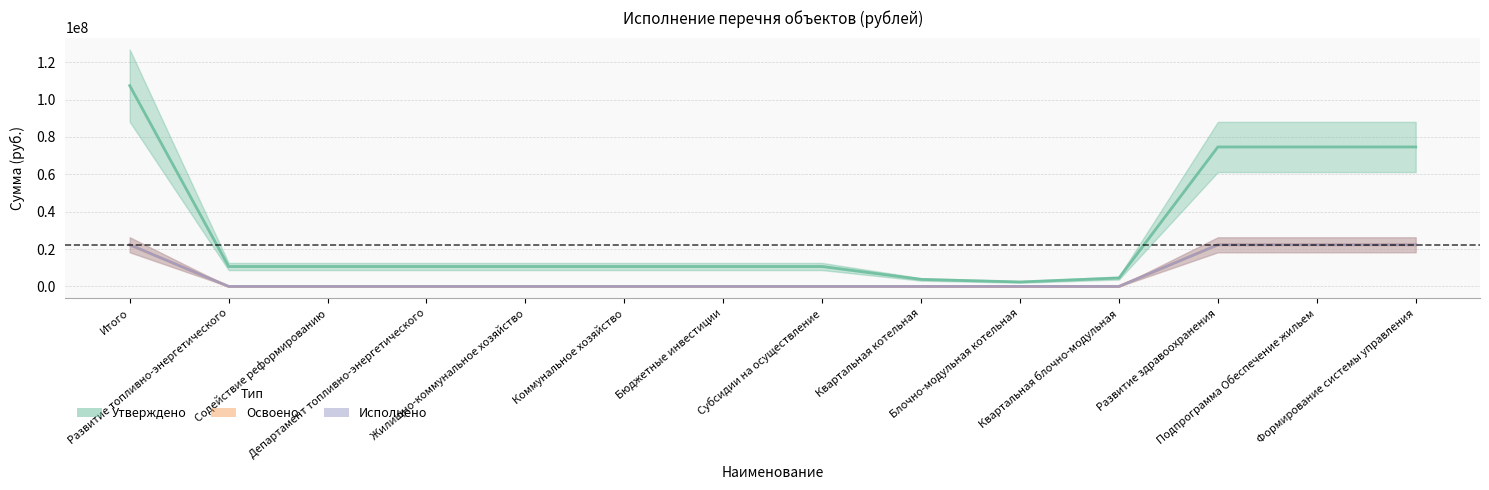

Reading left to right, extract all data points from this chart.

Утверждено: 107516120.0	10656120.0	10656120.0	10656120.0	10656120.0	10656120.0	10656120.0	10656120.0	3760000.0	2399000.0	4497120.0	74660000.0	74660000.0	74660000.0
Освоено: 22295037.2	0.0	0.0	0.0	0.0	0.0	0.0	0.0	0.0	0.0	0.0	22295037.2	22295037.2	22295037.2
Исполнено: 22295037.2	0.0	0.0	0.0	0.0	0.0	0.0	0.0	0.0	0.0	0.0	22295037.2	22295037.2	22295037.2